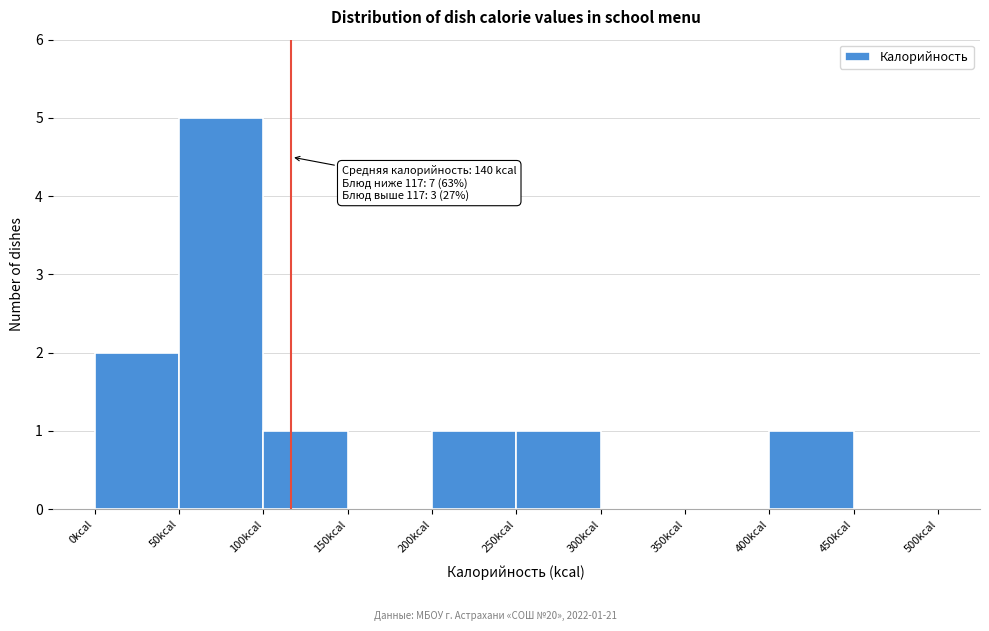

Which range on the x-axis has the tallest bar?

50 to 100